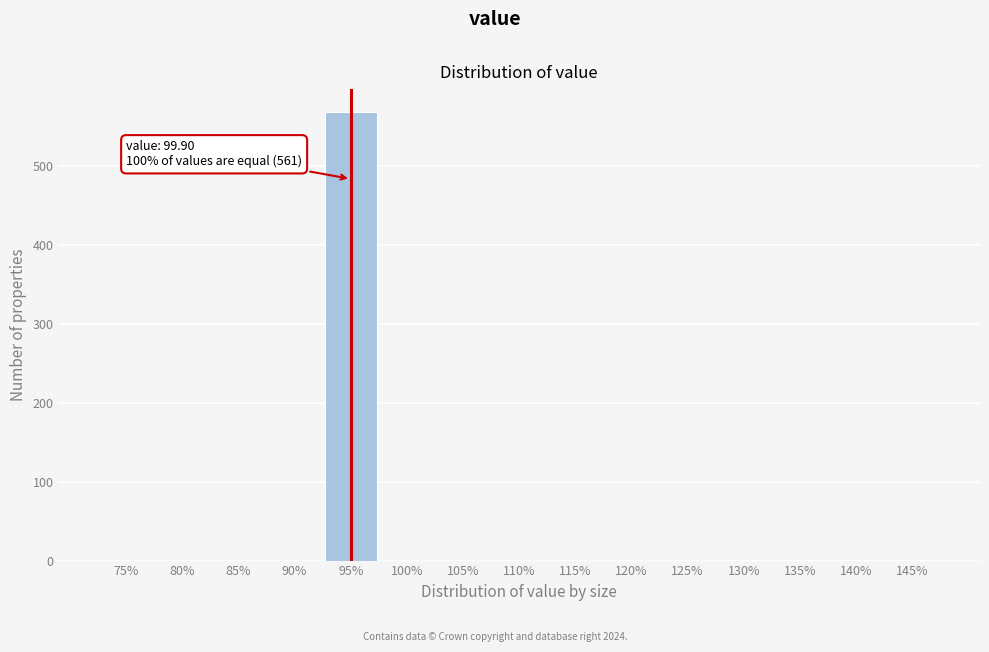

Reading left to right, what are all the values shown in this chart?

75%=0	80%=0	85%=0	90%=0	95%=569	100%=0	105%=0	110%=0	115%=0	120%=0	125%=0	130%=0	135%=0	140%=0	145%=0